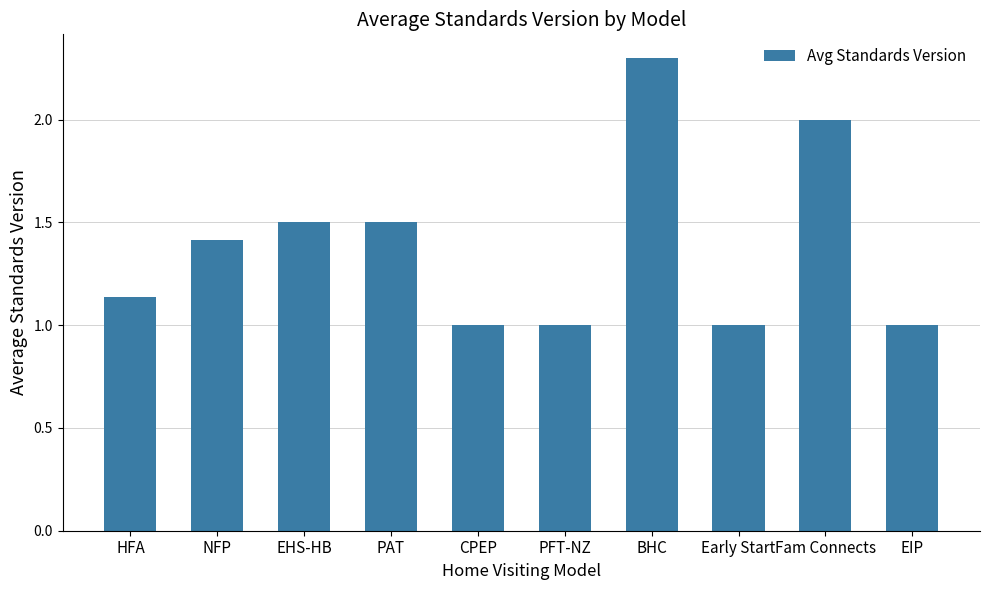

What value does the data have at PAT?

1.5